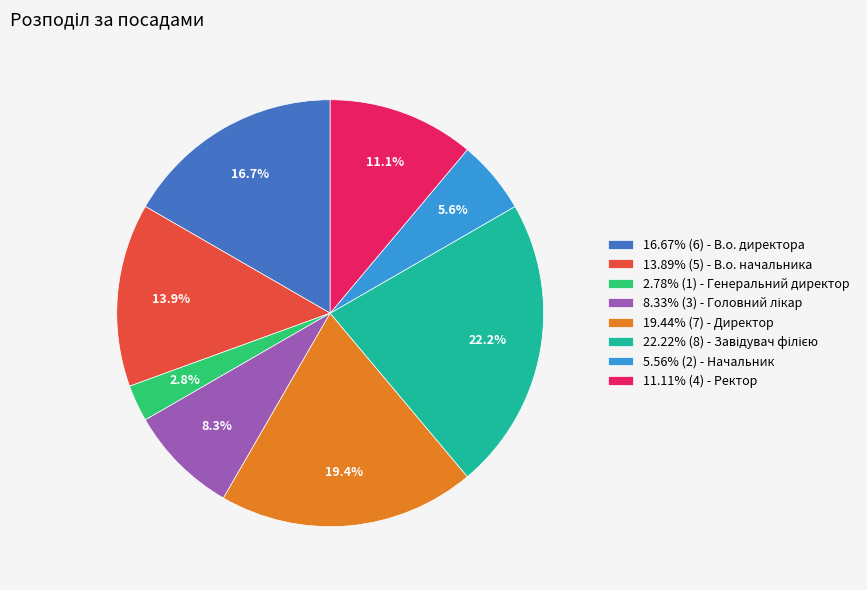

Does 2.78% (1) - Генеральний директор account for over 50% of the chart?

No